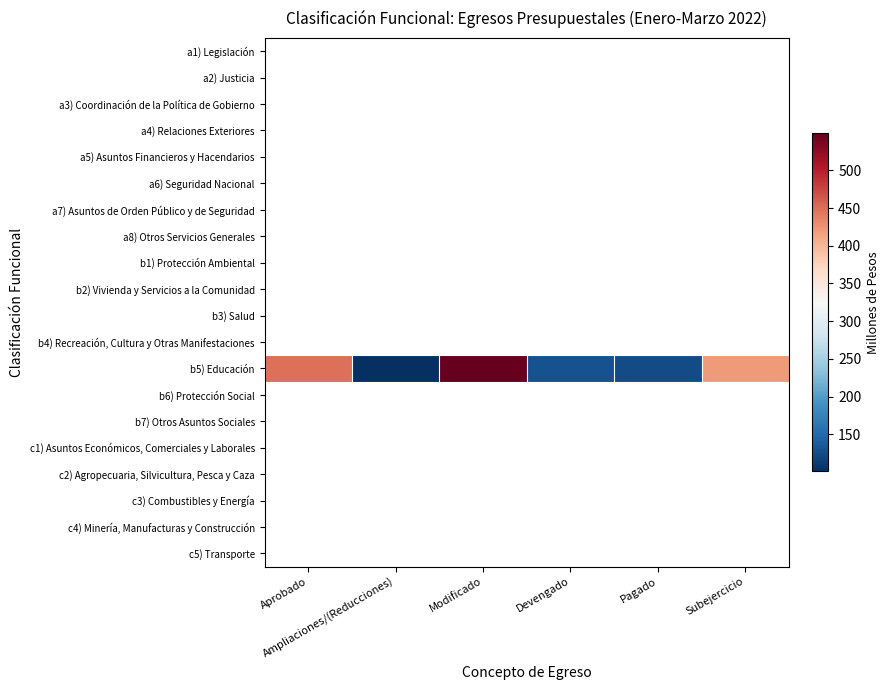

Rank the series by their average value, from lowest to highest.

a1) Legislación, a2) Justicia, a3) Coordinación de la Política de Gobierno, a4) Relaciones Exteriores, a5) Asuntos Financieros y Hacendarios, a6) Seguridad Nacional, a7) Asuntos de Orden Público y de Seguridad, a8) Otros Servicios Generales, b1) Protección Ambiental, b2) Vivienda y Servicios a la Comunidad, b3) Salud, b4) Recreación, Cultura y Otras Manifestaciones, b5) Educación, b6) Protección Social, b7) Otros Asuntos Sociales, c1) Asuntos Económicos, Comerciales y Laborales, c2) Agropecuaria, Silvicultura, Pesca y Caza, c3) Combustibles y Energía, c4) Minería, Manufacturas y Construcción, c5) Transporte